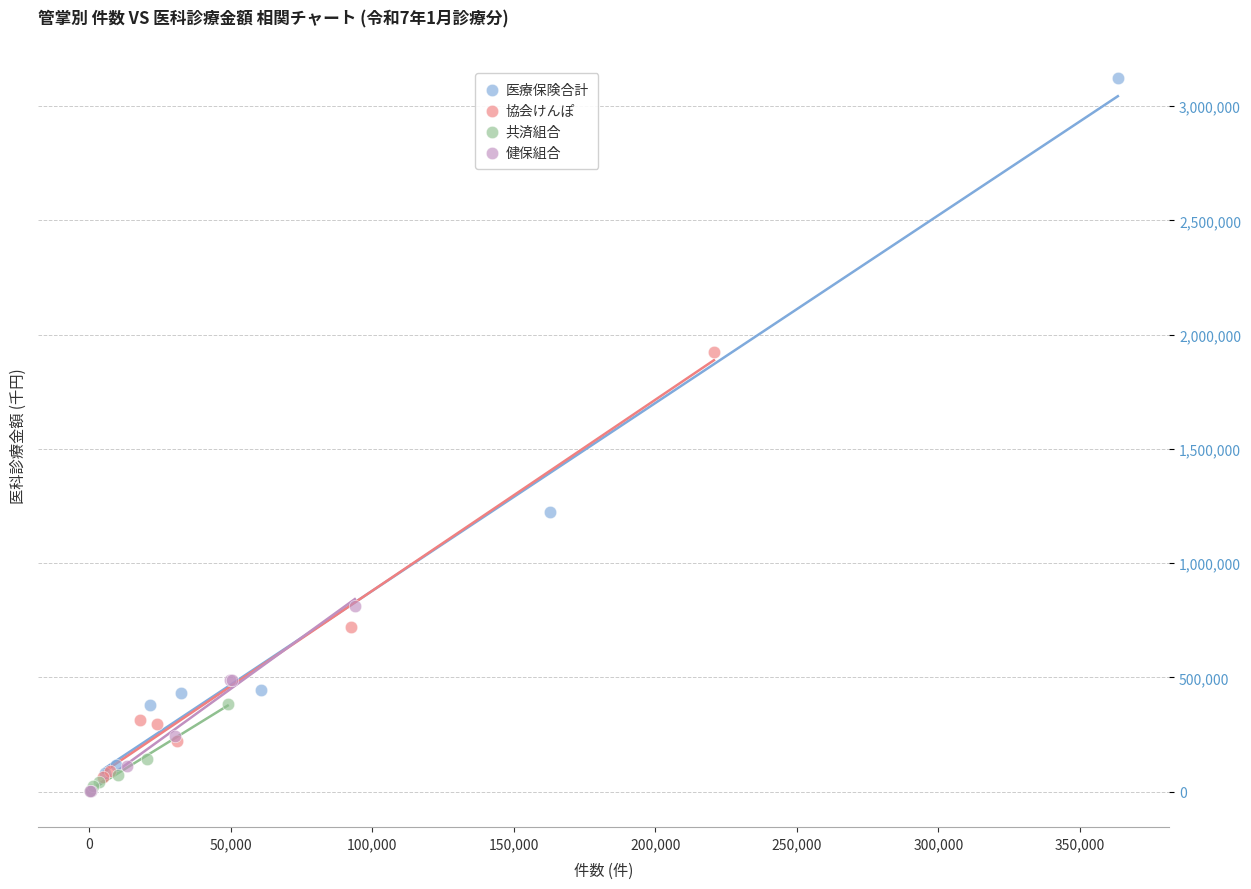

Which series has the widest spread of Y values?

医療保険合計